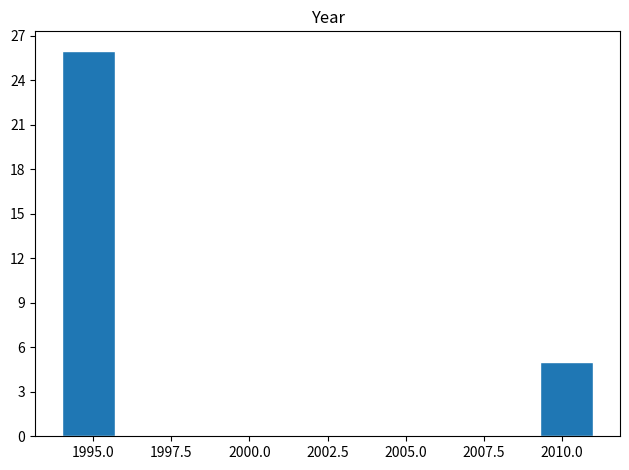

Read against the x-axis, roughly where is the centre of the tallest bar?

1995.0